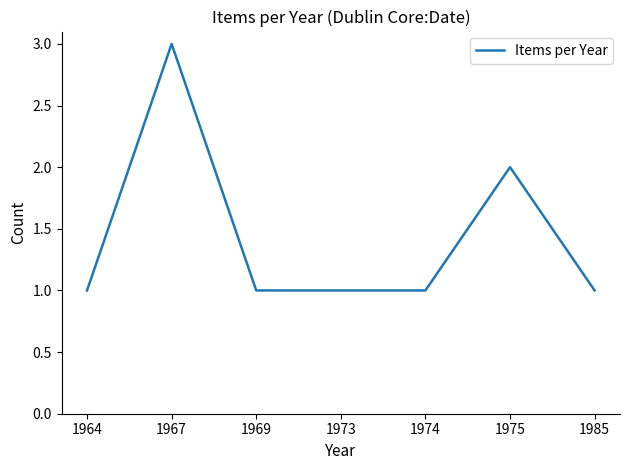

Is it true that the value at 1975 is 2?

True